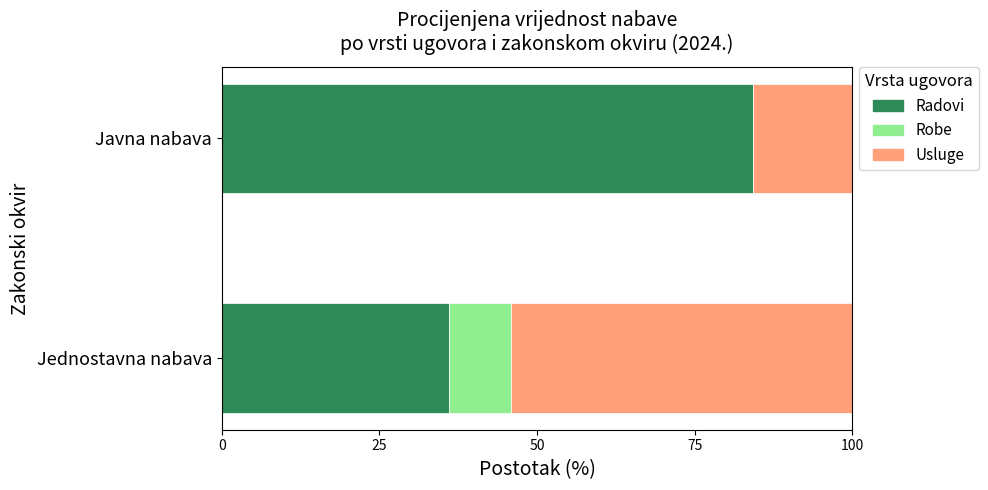

What is the approximate value of Radovi at Javna nabava?

84.2